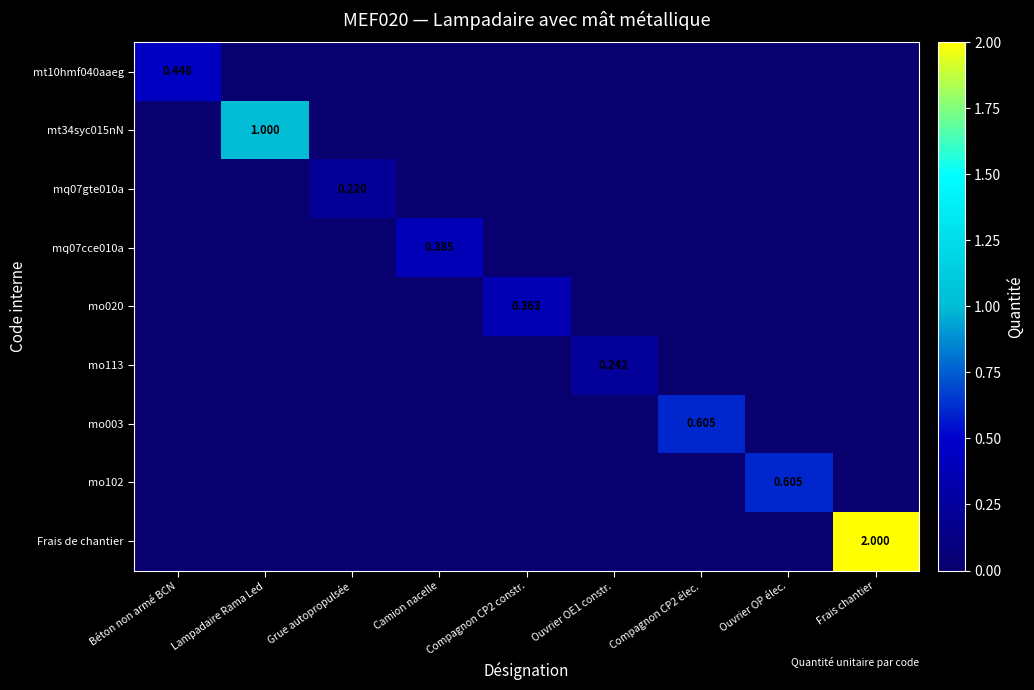

List the labels in order of mo102 value, smallest first.

Béton non armé BCN, Lampadaire Rama Led, Grue autopropulsée, Camion nacelle, Compagnon CP2 constr., Ouvrier OE1 constr., Compagnon CP2 élec., Frais chantier, Ouvrier OP élec.